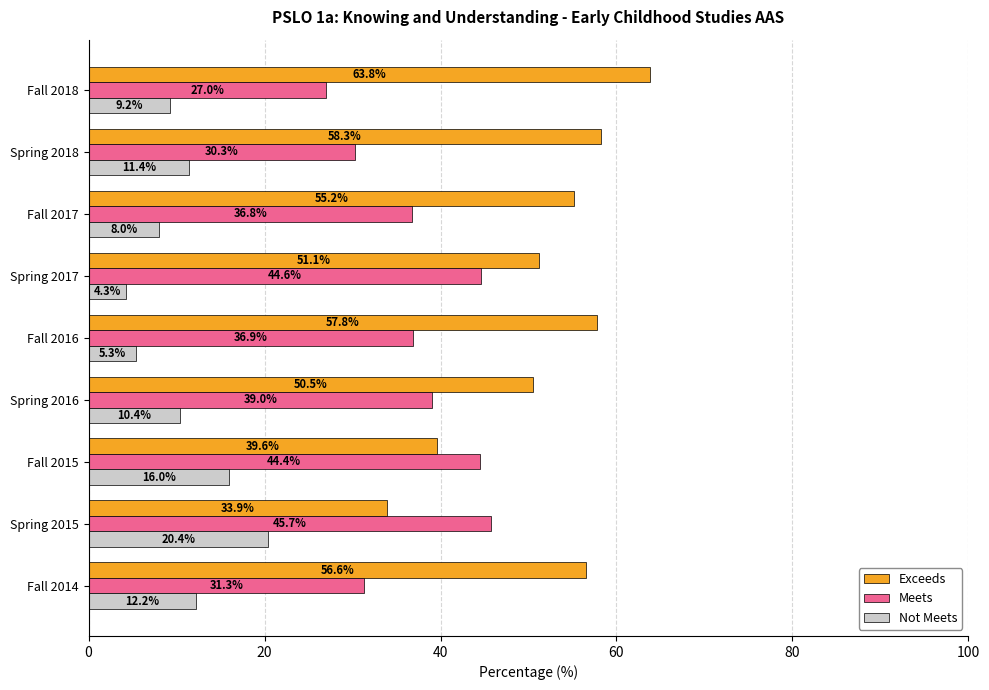

At which category is the sum across all series the highest?

Fall 2014